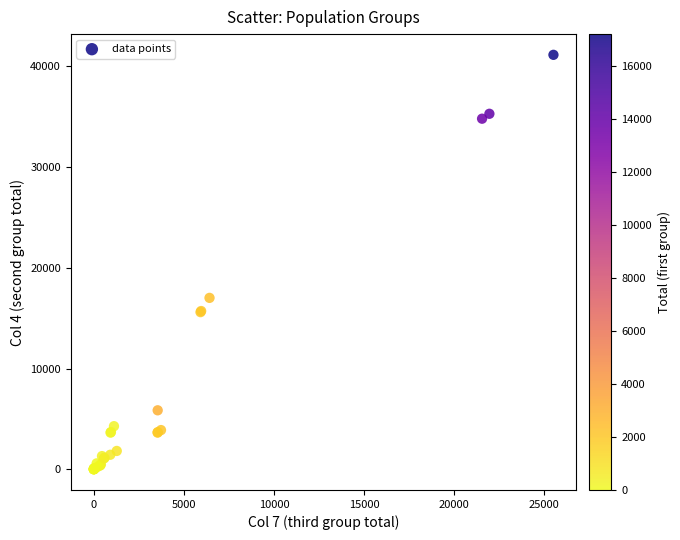

What Y value in the scatter plot is closest to 20570?

17013